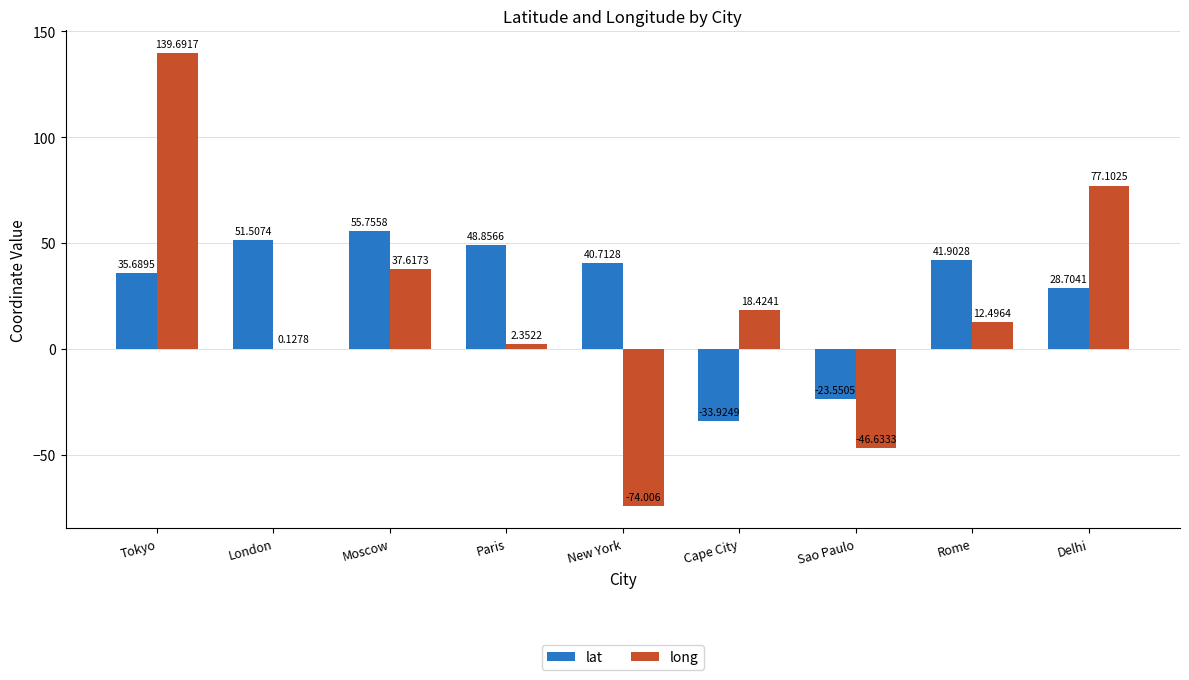

At which label is long closest to 32?

Moscow